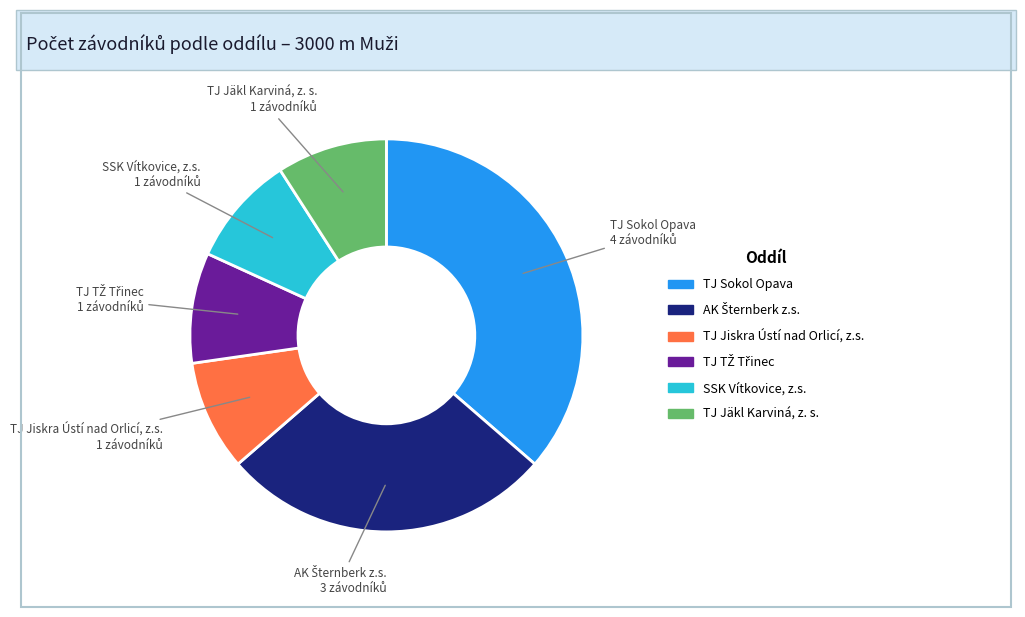

What is the largest slice in the pie chart?

TJ Sokol Opava